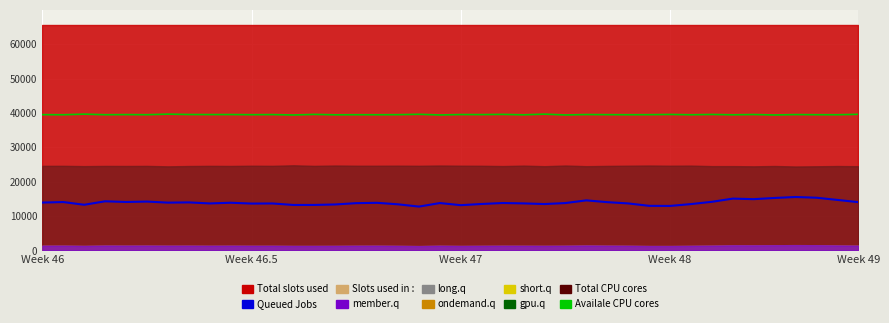

Which series has the widest spread of values?

Queued Jobs